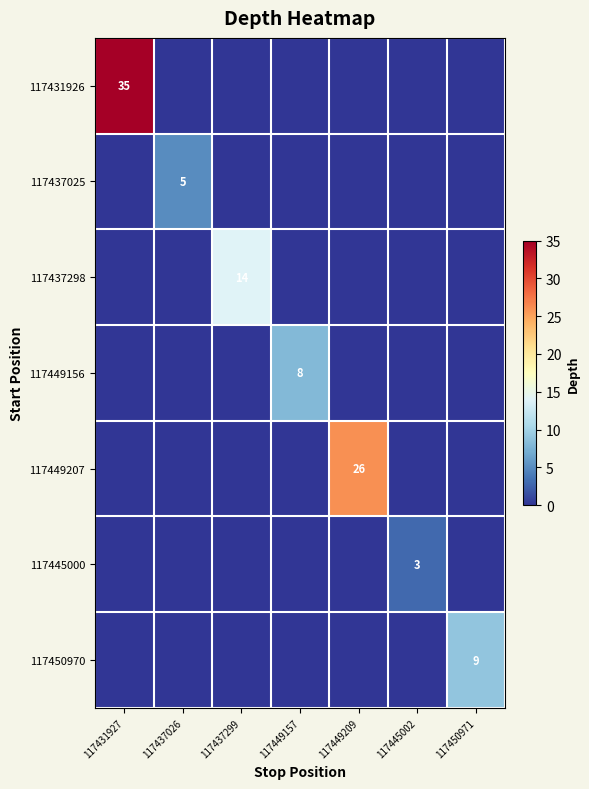

Where is 117437025 nearest to the value 2?

117431927